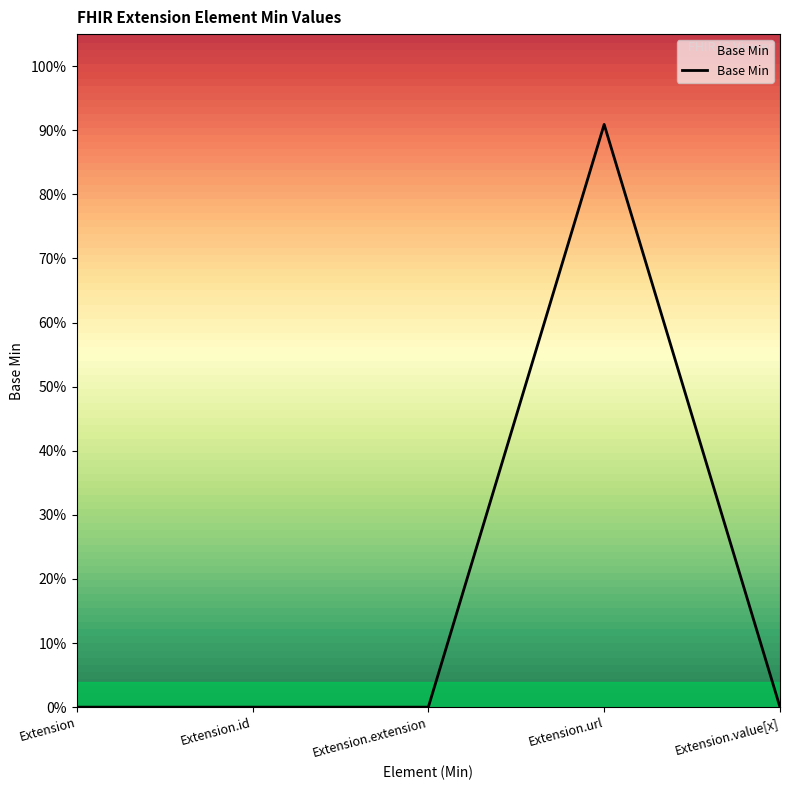

What is the average value?

0.2